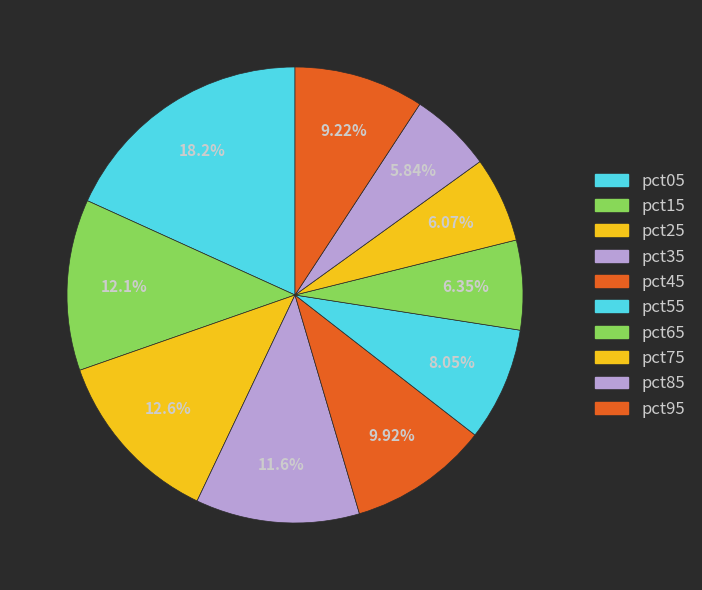

The pct95 slice represents 9% of the pie. True or false?

True